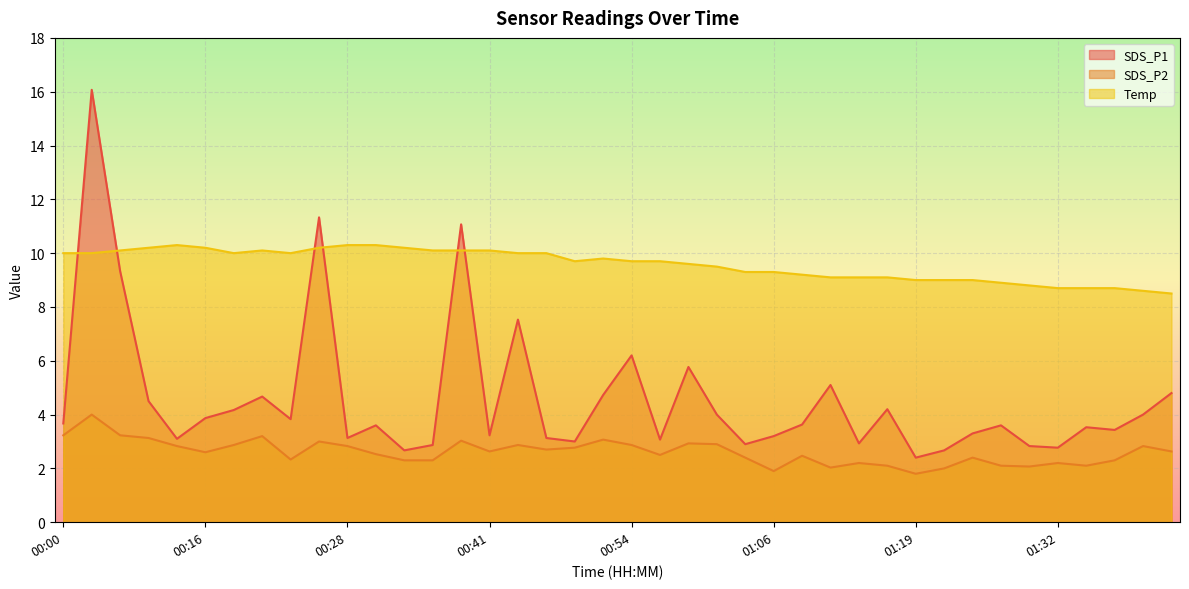

What is the total value across all series at 00:46?

15.8